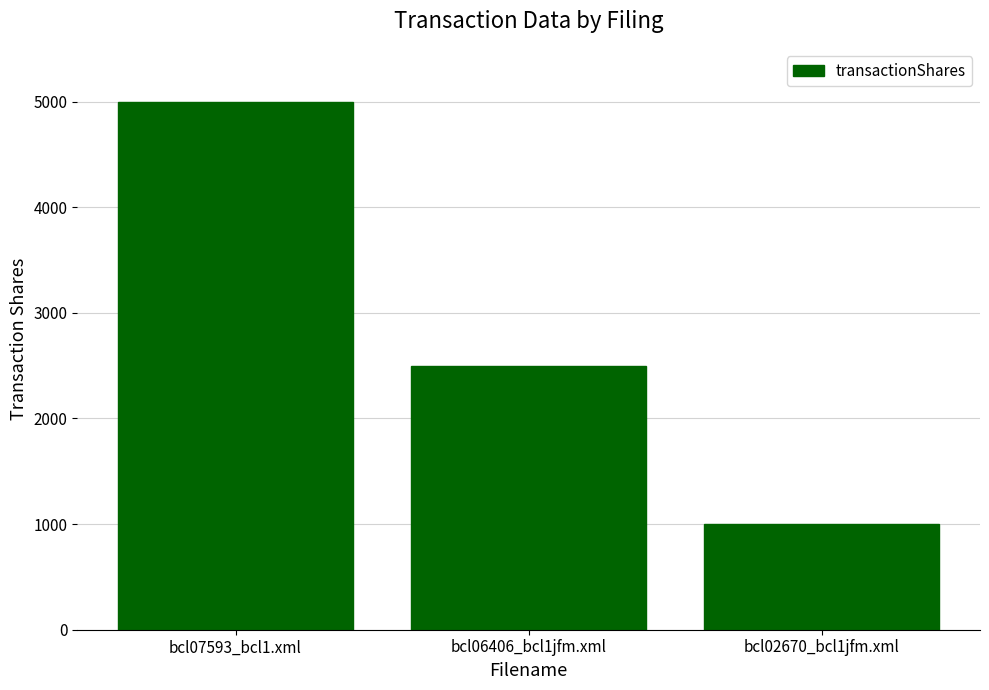

What is the smallest value displayed?

1000